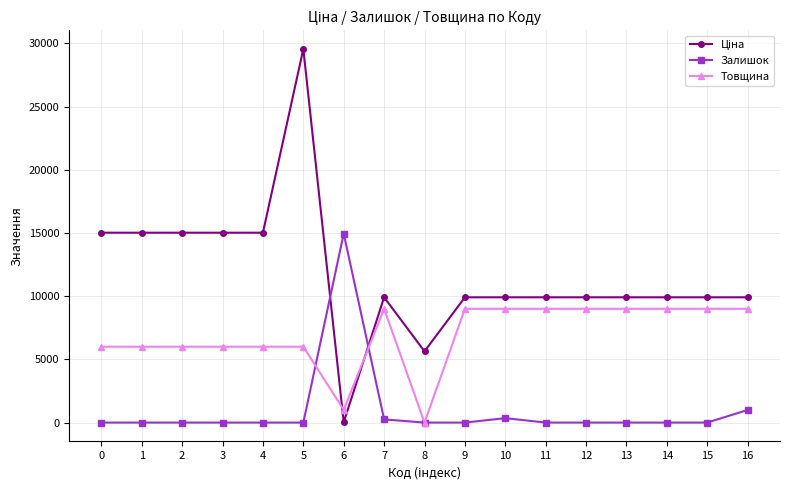

Count the number of data series in this chart.

3